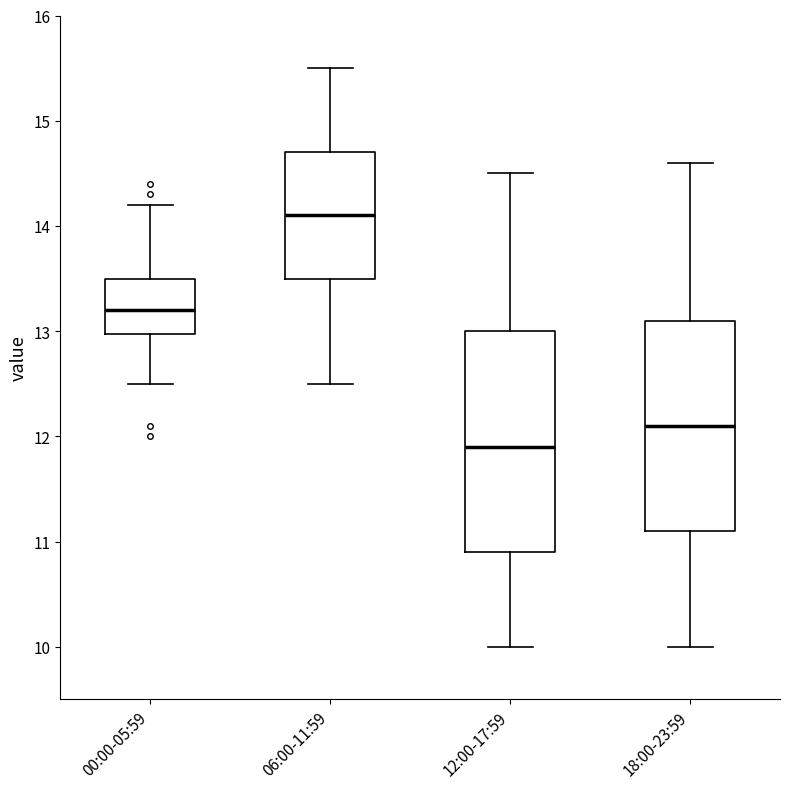

Reading left to right, read every box against the y-axis: the position of its median line, the range the box covers, and the ends of its whiskers. The values are not printed on the chart, so give them approximately, as read against the axis.

00:00-05:59: median 13.2, box 13.0 to 13.5, whiskers 12.5 to 14.2
06:00-11:59: median 14.1, box 13.5 to 14.7, whiskers 12.5 to 15.5
12:00-17:59: median 11.9, box 10.9 to 13.0, whiskers 10.0 to 14.5
18:00-23:59: median 12.1, box 11.1 to 13.1, whiskers 10.0 to 14.6